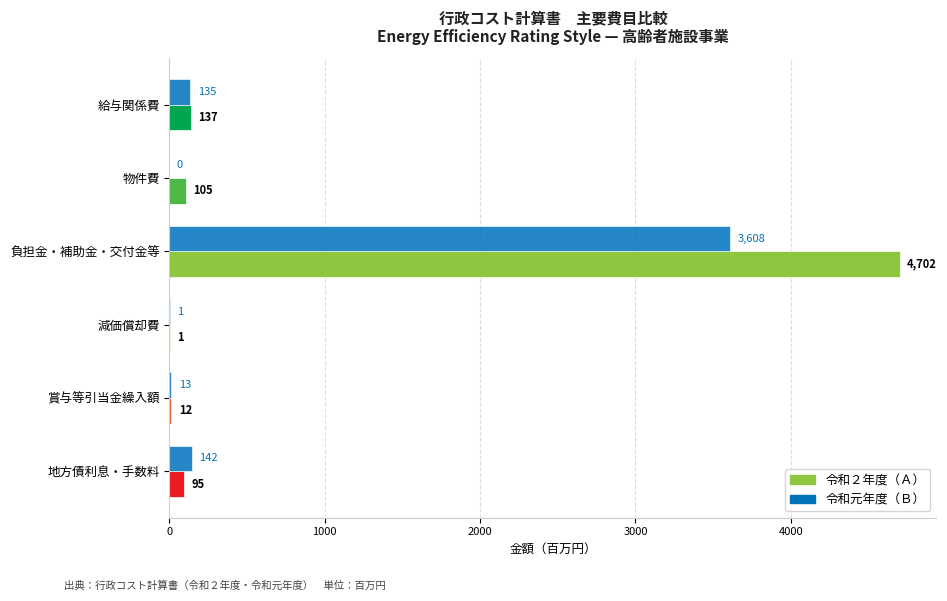

At which category is the sum across all series the highest?

負担金・補助金・交付金等